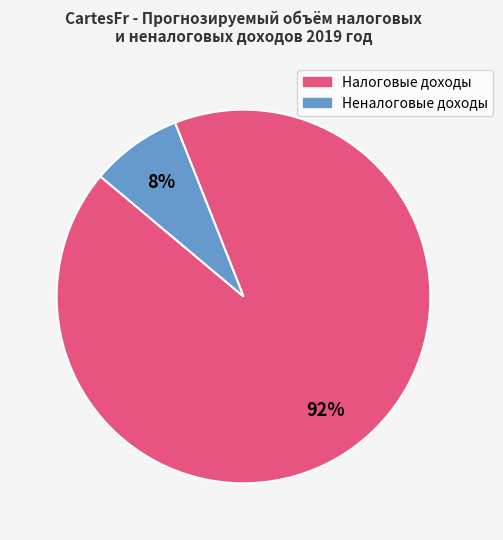

To the nearest percent, what is the average slice percentage?

50%